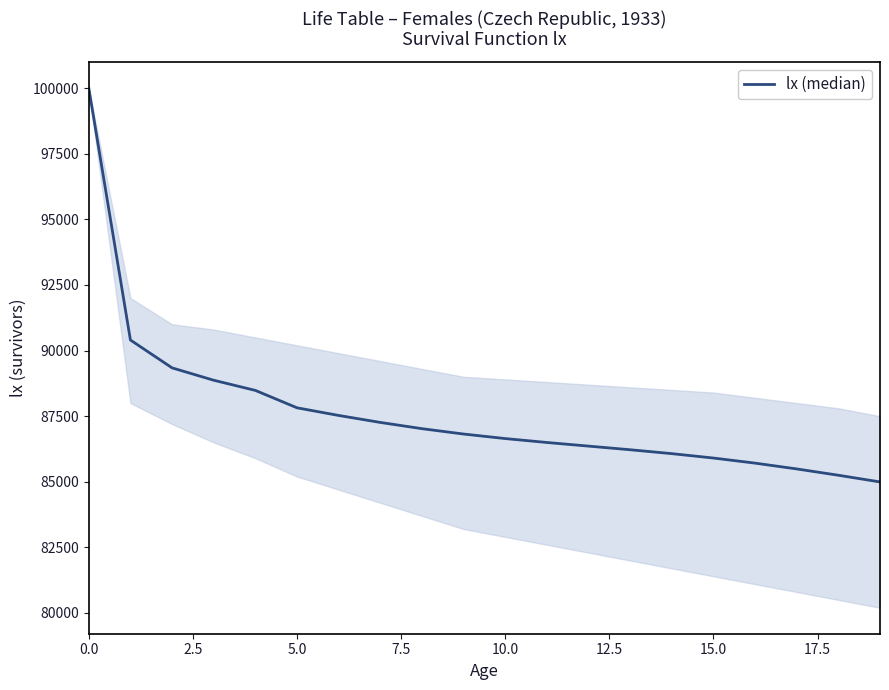

What is the sum of all values?

1752687.3